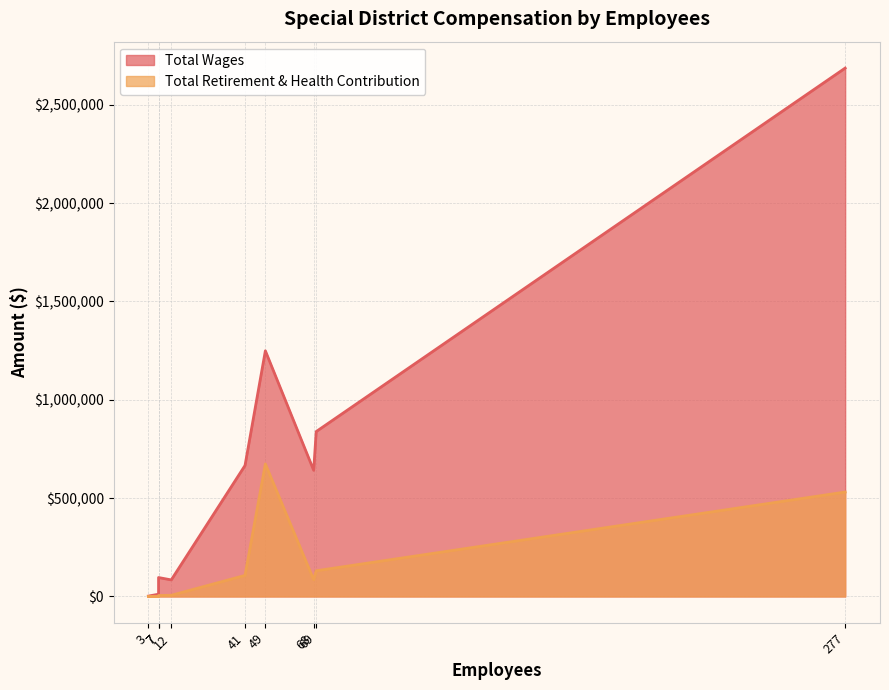

Which series has the largest total across all categories?

Total Wages